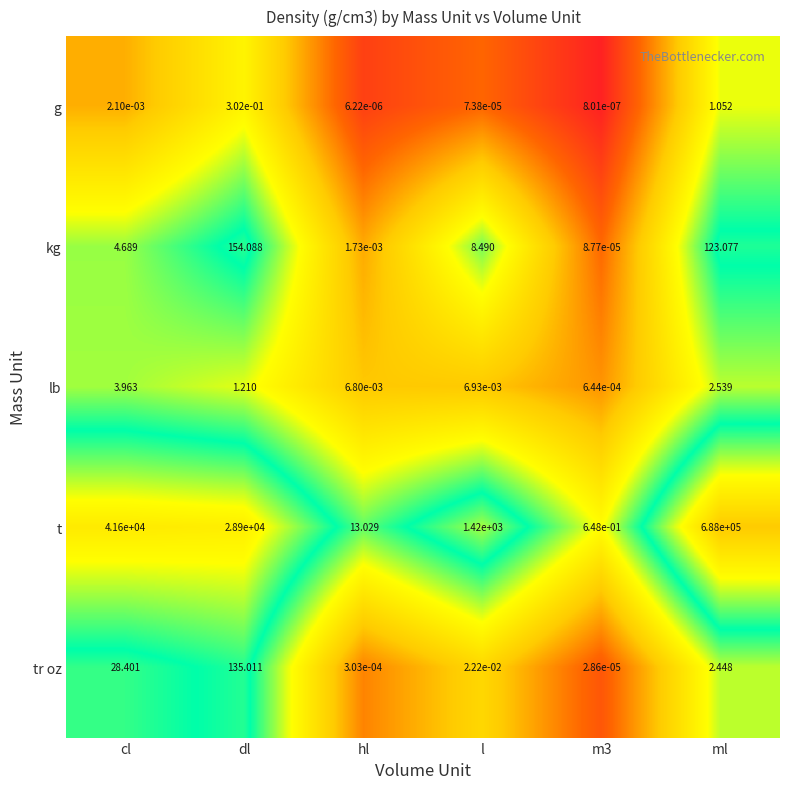

At which label is t closest to 344000?

cl